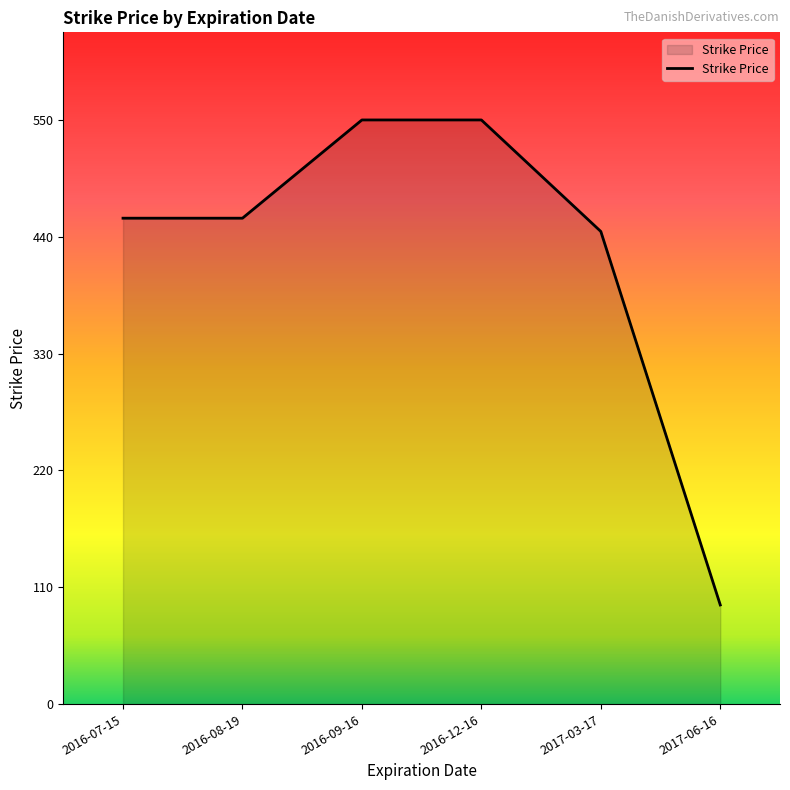

How many series are shown in this chart?

1